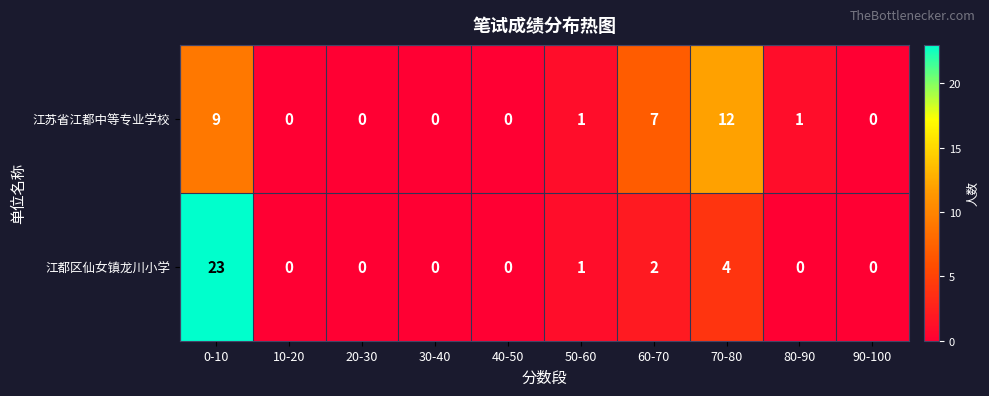

The 江都区仙女镇龙川小学 series shows 9 at 40-50. True or false?

False